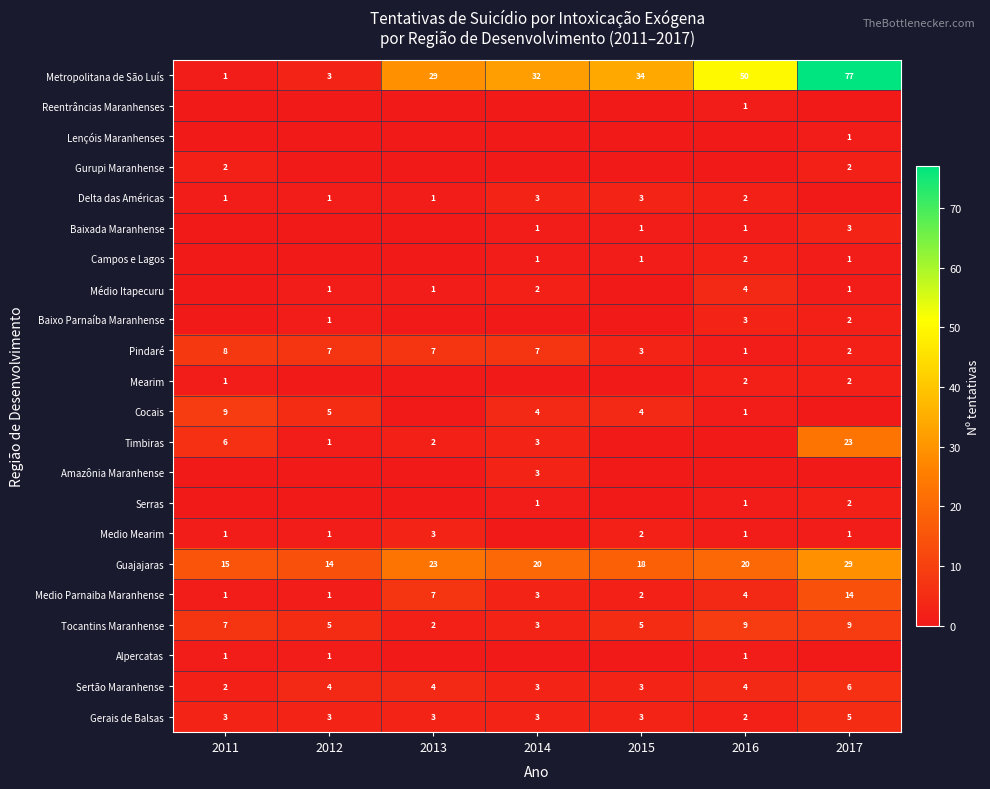

Which category has the lowest value in the Alpercatas series?

2013